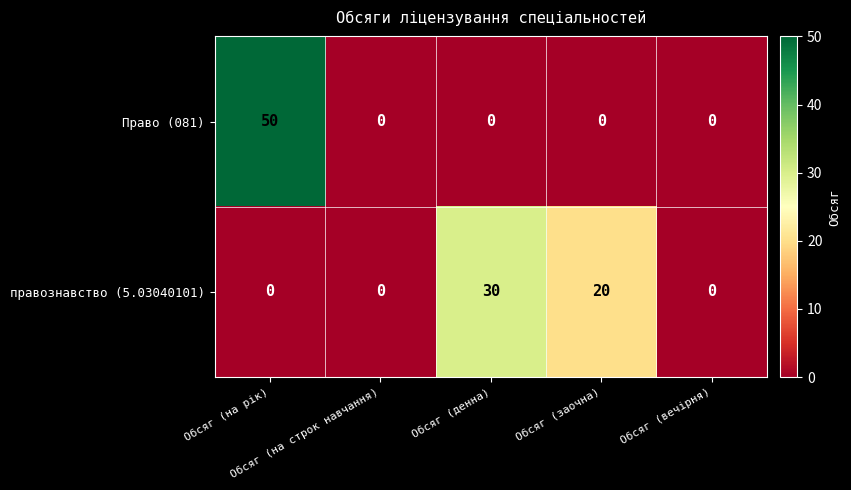

Rank the series by their maximum value, from lowest to highest.

правознавство (5.03040101), Право (081)